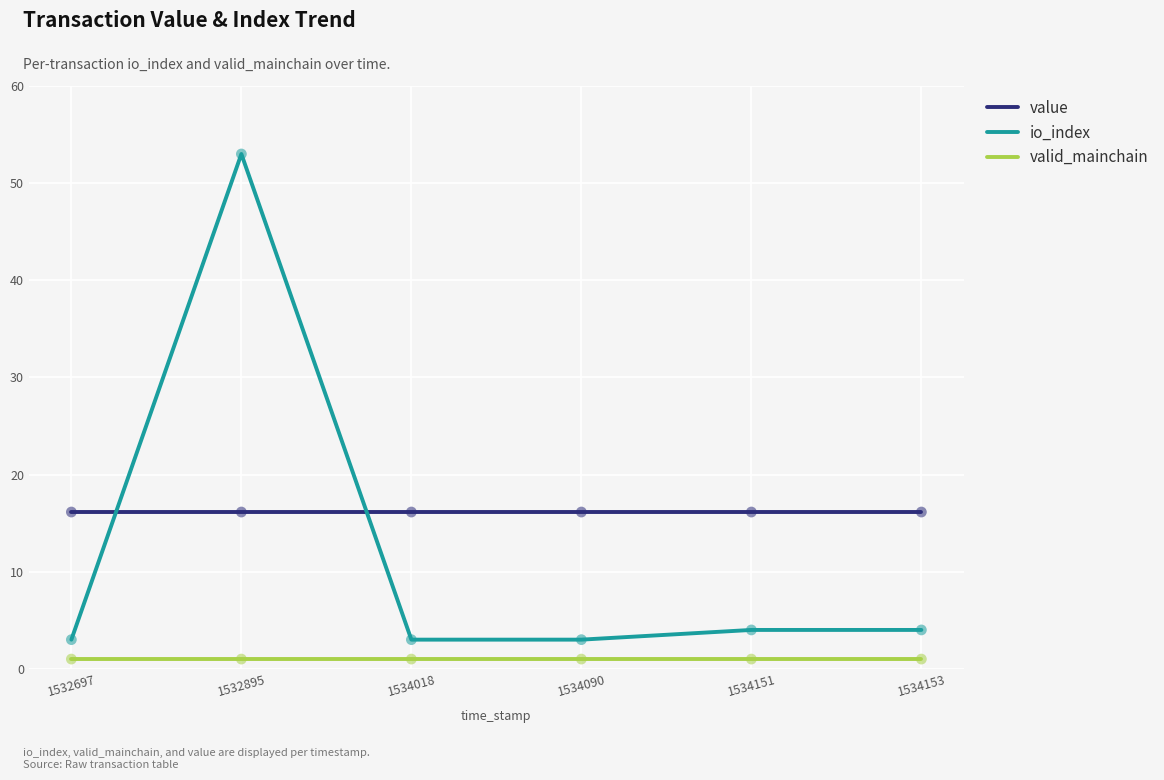

At how many categories does at least one series exceed 5?

6